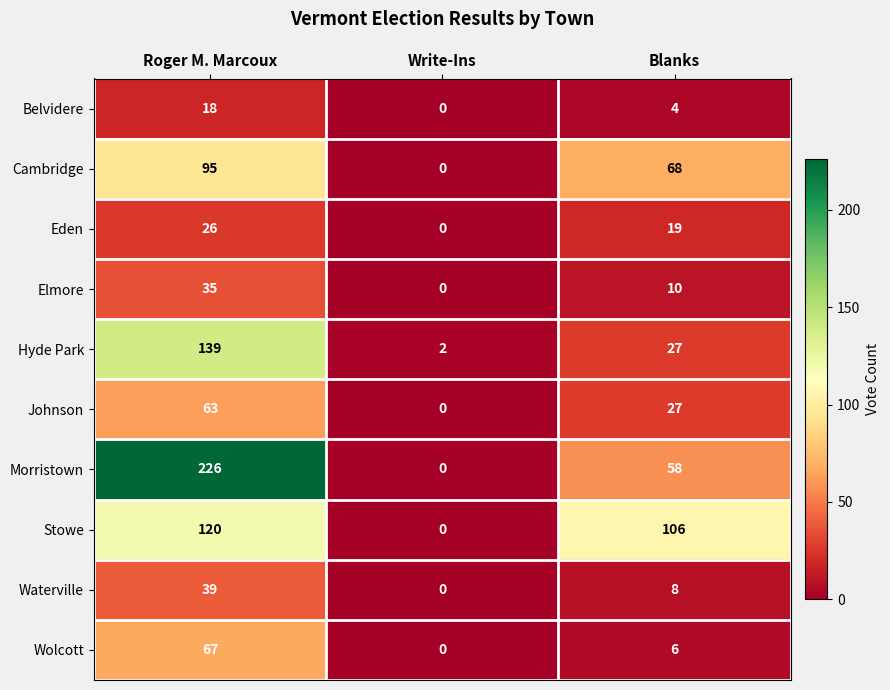

What is the difference between the Waterville values at Roger M. Marcoux and Write-Ins?

39